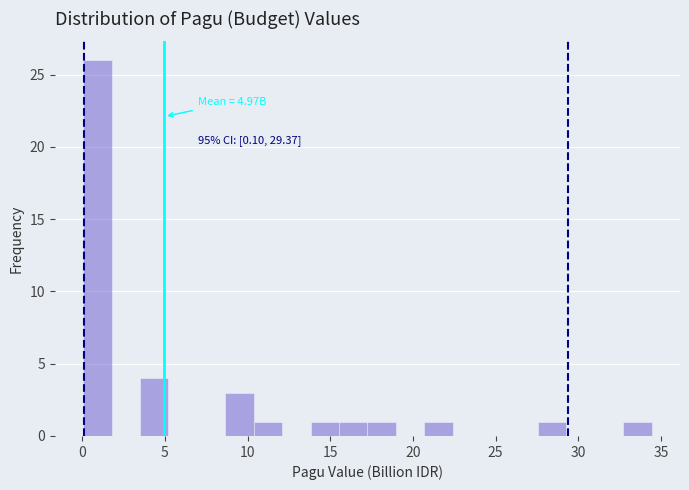

Read against the x-axis, roughly where is the centre of the tallest bar?

1.0